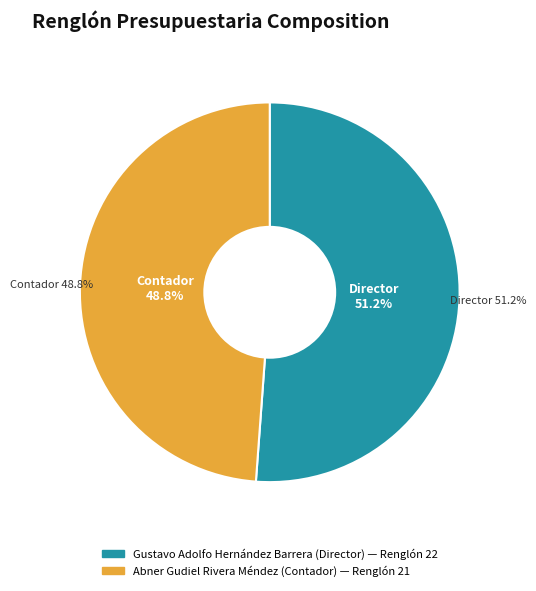

Is it true that 1 is 51% of the pie?

True